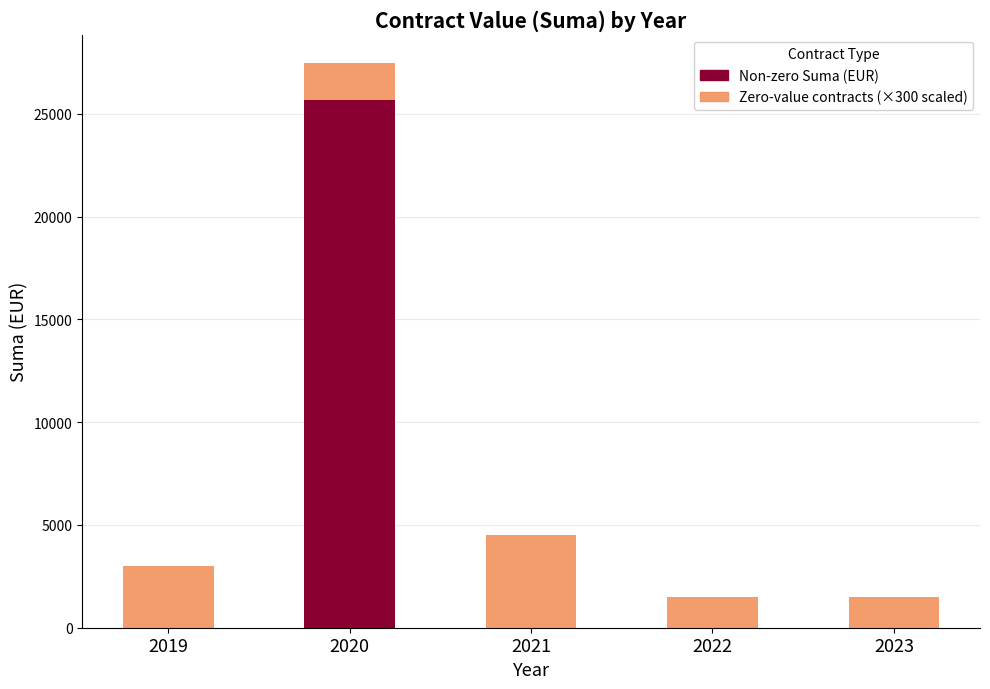

What is the total value across all series at 2020?

27469.4